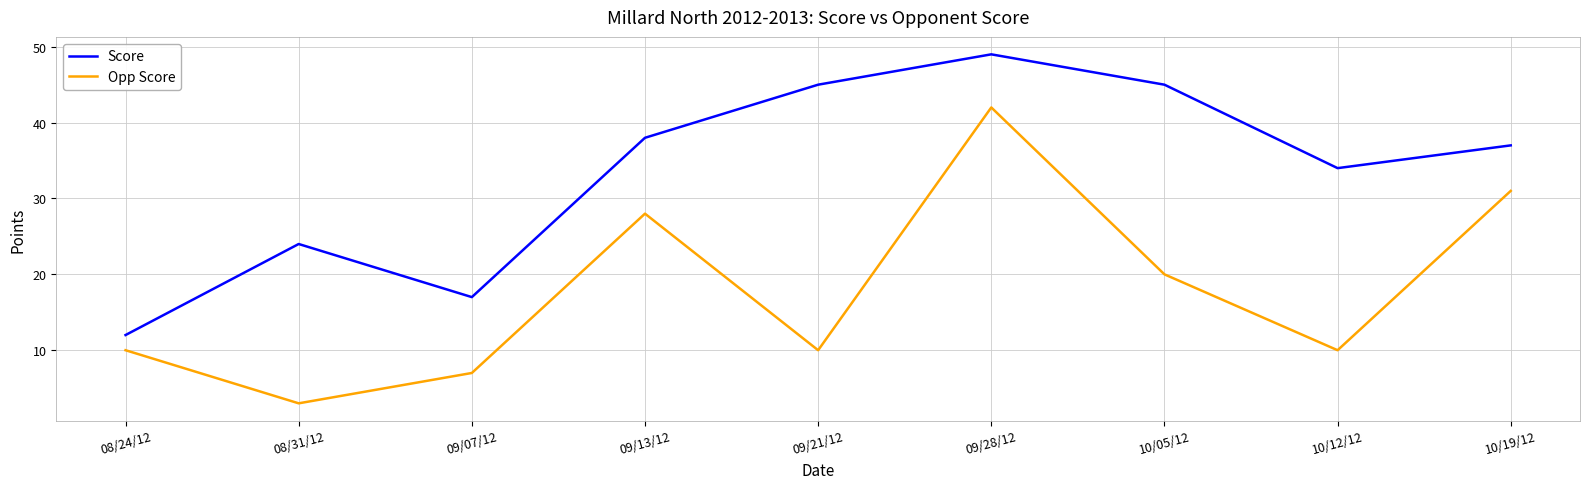

Which series has the largest total across all categories?

Score